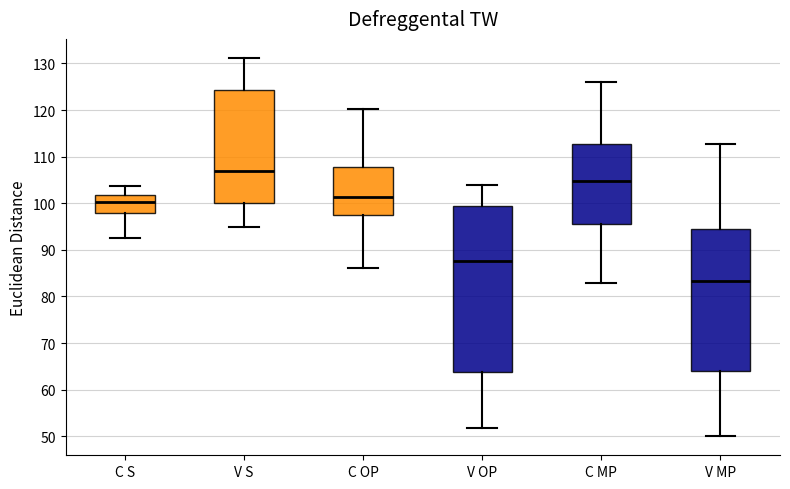

Reading left to right, transcribe this box plot: for each box, give where its median line is, the range the box spans, and where its two whiskers end, as read against the y-axis. The values are not printed on the chart, so give them approximately, as read against the axis.

C S: median 100, box 98 to 102, whiskers 93 to 104
V S: median 107, box 100 to 124, whiskers 95 to 131
C OP: median 101, box 97 to 108, whiskers 86 to 120
V OP: median 88, box 64 to 99, whiskers 52 to 104
C MP: median 105, box 96 to 113, whiskers 83 to 126
V MP: median 83, box 64 to 94, whiskers 50 to 113